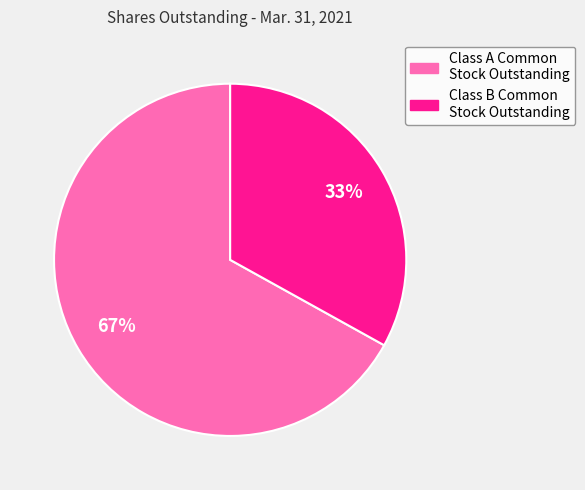

To the nearest percent, what is the difference between the largest and smallest slice percentages?

34%